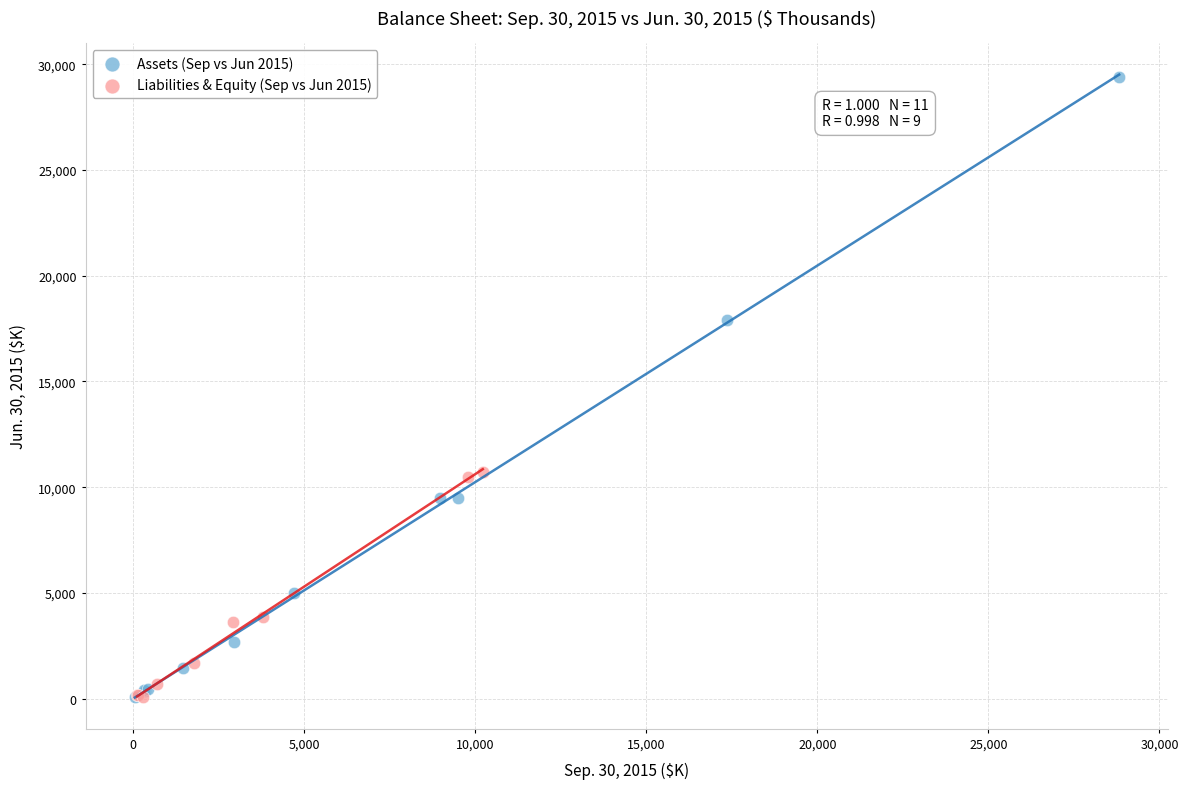

Which series reaches the maximum Y coordinate?

Assets (Sep vs Jun 2015)